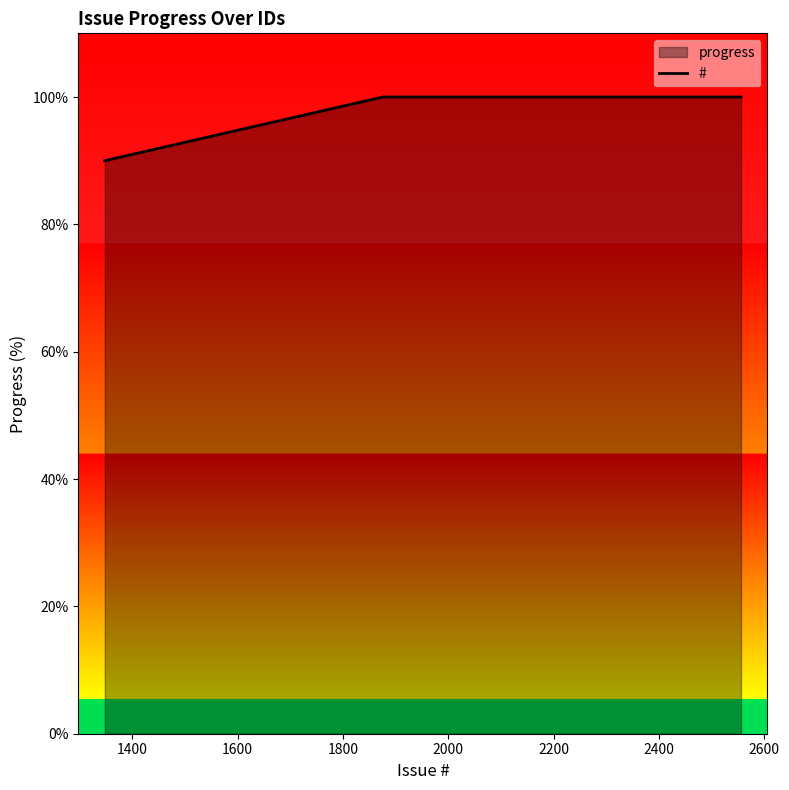

What is the greatest value displayed?

100